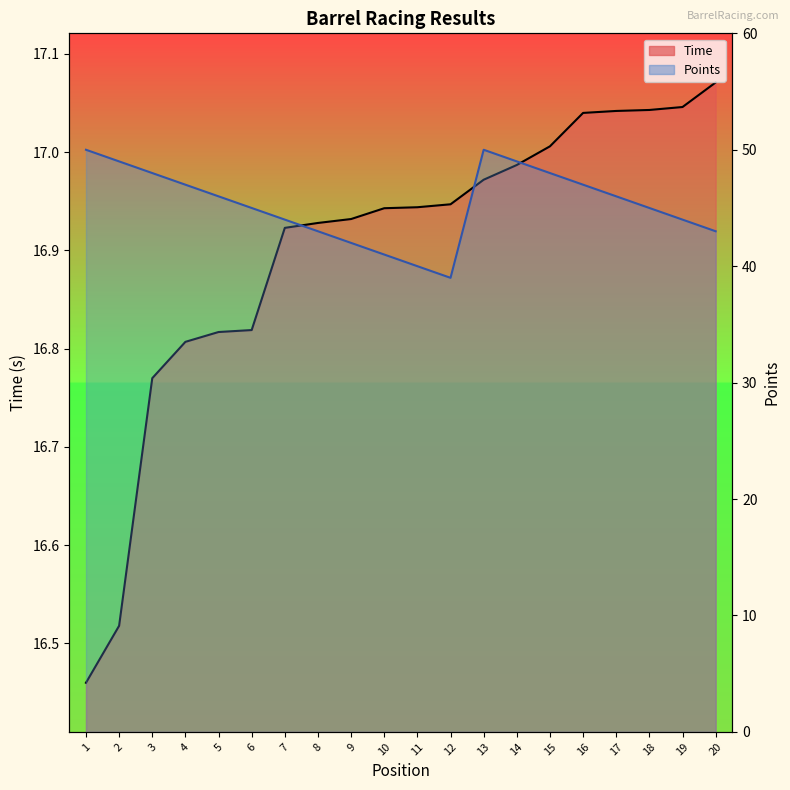

How many categories are shown in the chart?

20